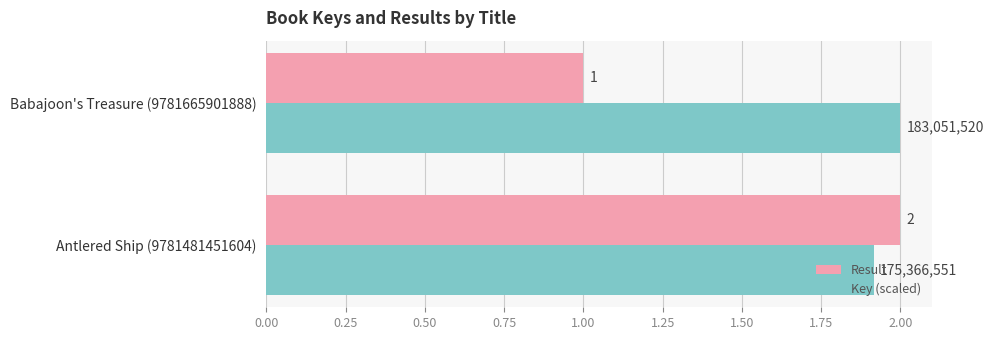

How many series are shown in this chart?

2